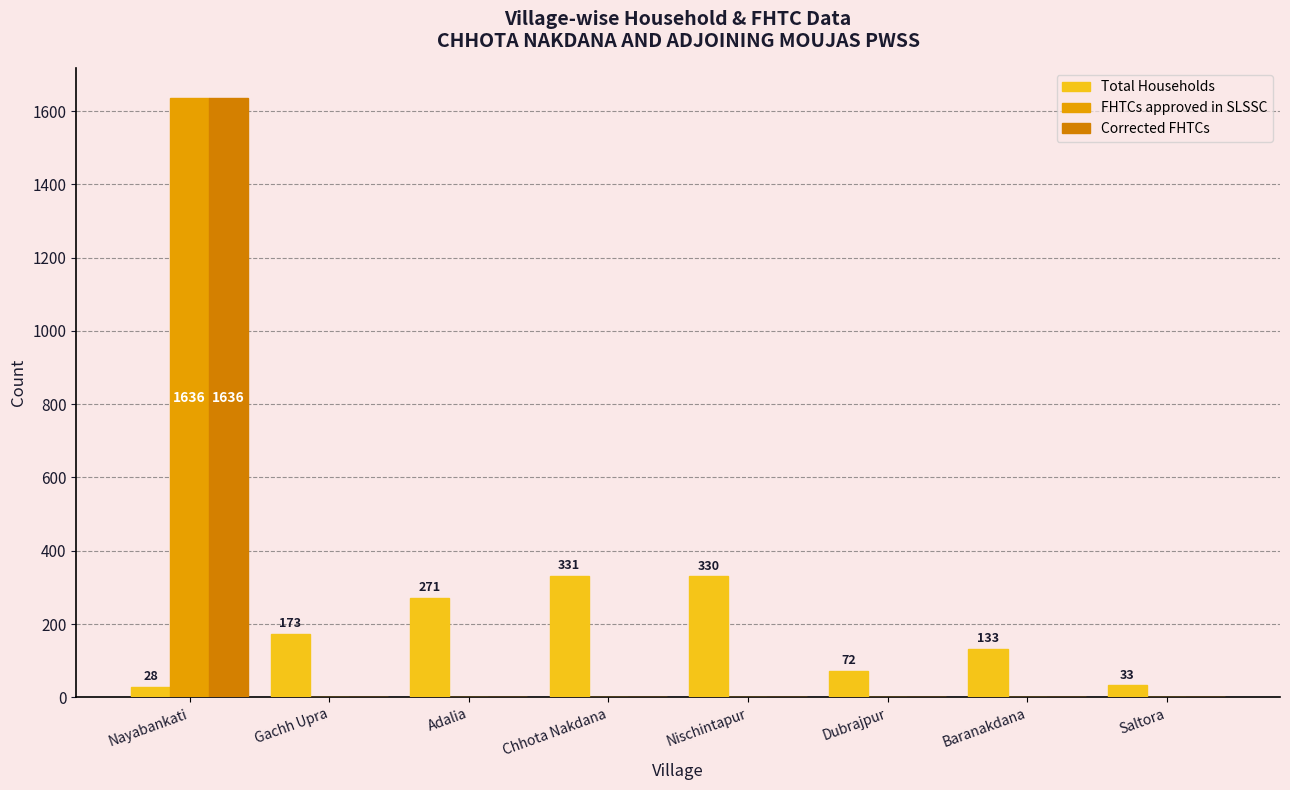

Count the number of categories in the chart.

8